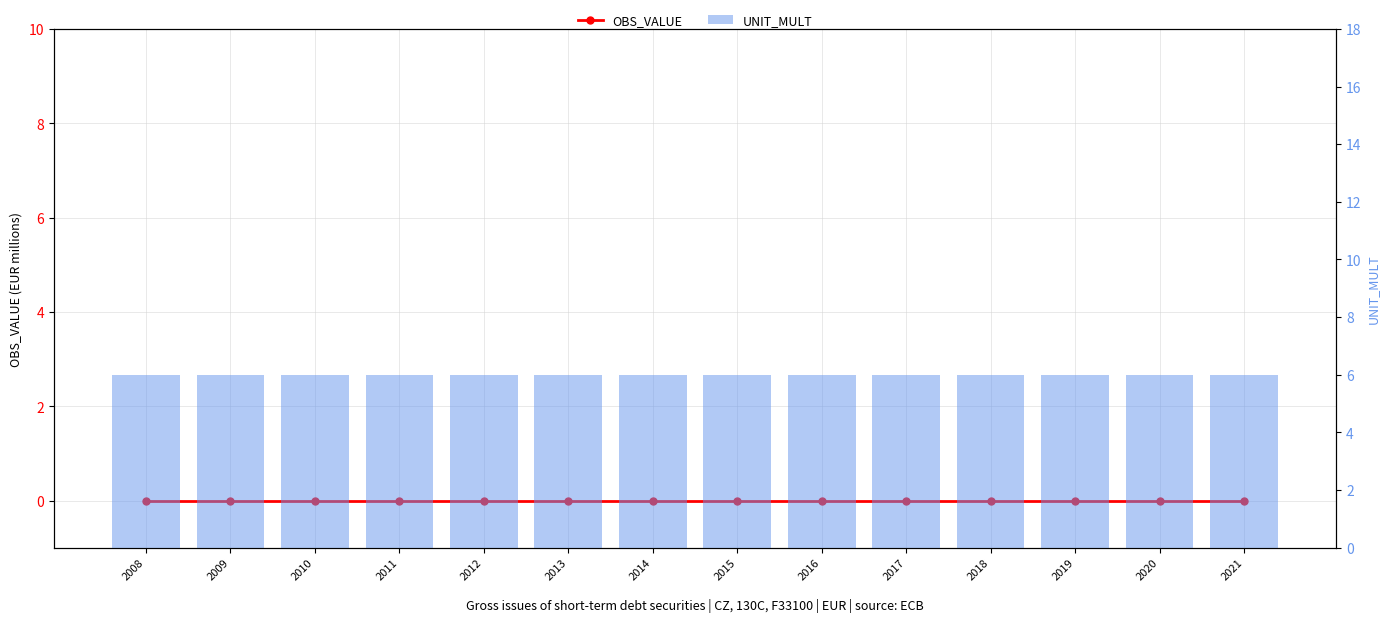

The UNIT_MULT series shows 6 at 2010. True or false?

True